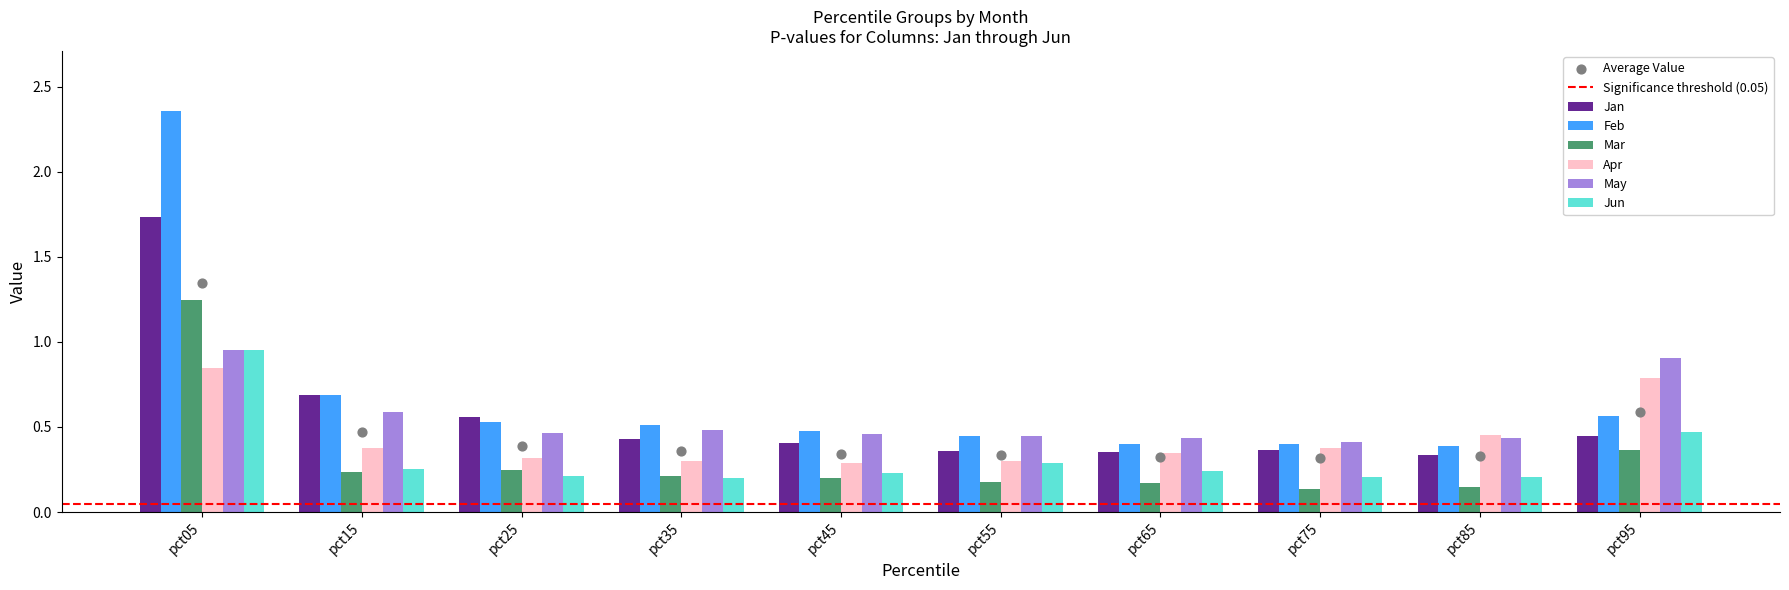

Which series has the widest spread of Y values?

Feb